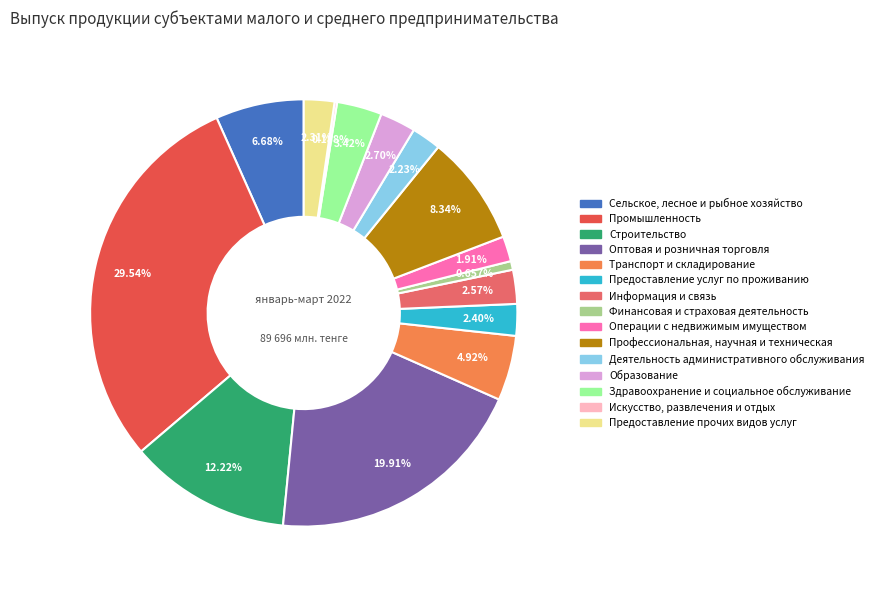

Does any single category account for the majority?

No